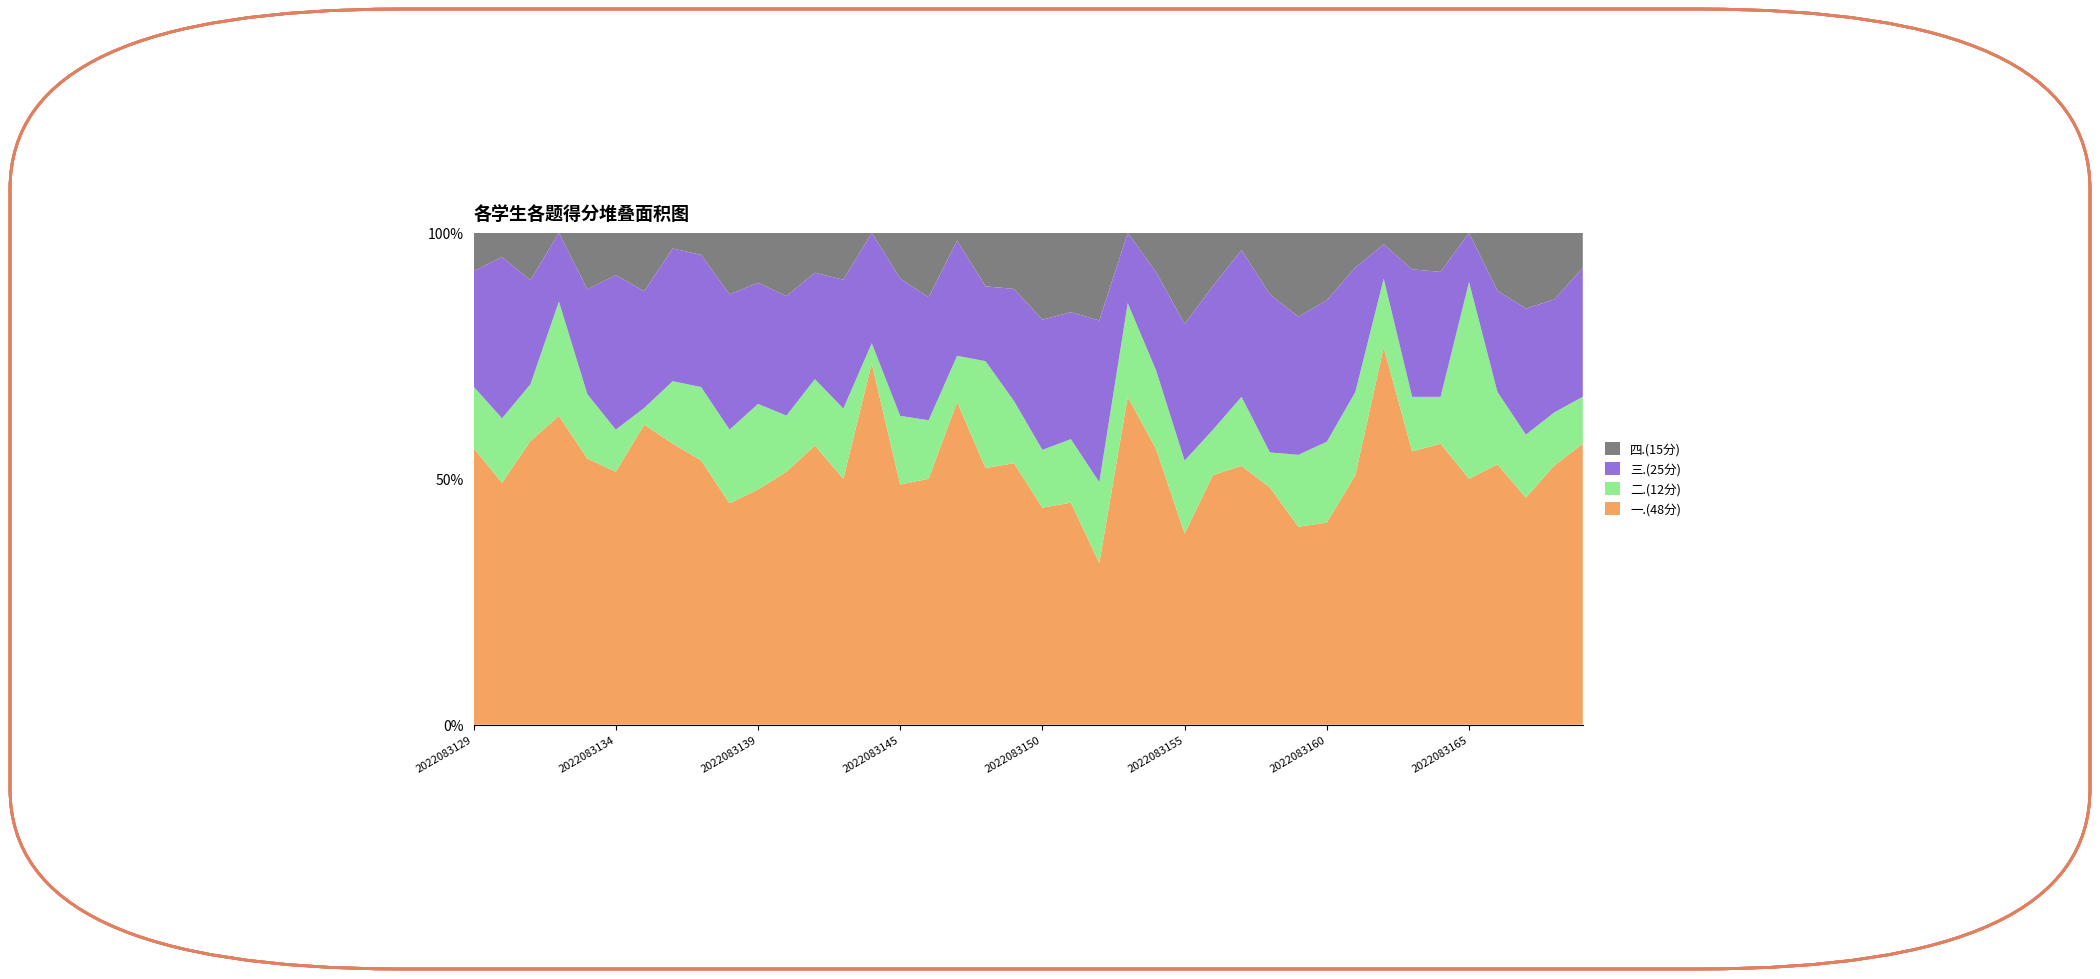

Reading left to right, list all the values displayed in this chart.

一.(48分): 2022083129=36	2022083130=30	2022083131=30	2022083132=27	2022083133=33	2022083134=36	2022083135=36	2022083136=36	2022083137=36	2022083138=18	2022083139=33	2022083140=36	2022083141=42	2022083142=42	2022083144=36	2022083145=42	2022083146=42	2022083147=42	2022083148=24	2022083149=42	2022083150=30	2022083151=42	2022083152=24	2022083153=42	2022083154=42	2022083155=21	2022083156=33	2022083157=30	2022083158=27	2022083159=33	2022083160=30	2022083161=36	2022083162=33	2022083163=30	2022083164=36	2022083165=15	2022083166=36	2022083167=36	2022083168=39	2022083169=24
二.(12分): 2022083129=8	2022083130=8	2022083131=6	2022083132=10	2022083133=8	2022083134=6	2022083135=2	2022083136=8	2022083137=10	2022083138=6	2022083139=12	2022083140=8	2022083141=10	2022083142=12	2022083144=2	2022083145=12	2022083146=10	2022083147=6	2022083148=10	2022083149=10	2022083150=8	2022083151=12	2022083152=12	2022083153=12	2022083154=12	2022083155=8	2022083156=6	2022083157=8	2022083158=4	2022083159=12	2022083160=12	2022083161=12	2022083162=6	2022083163=6	2022083164=6	2022083165=12	2022083166=10	2022083167=10	2022083168=8	2022083169=4
三.(25分): 2022083129=15	2022083130=20	2022083131=11	2022083132=6	2022083133=13	2022083134=22	2022083135=14	2022083136=17	2022083137=18	2022083138=11	2022083139=17	2022083140=17	2022083141=16	2022083142=22	2022083144=11	2022083145=24	2022083146=21	2022083147=15	2022083148=7	2022083149=18	2022083150=18	2022083151=24	2022083152=24	2022083153=9	2022083154=15	2022083155=15	2022083156=19	2022083157=17	2022083158=18	2022083159=23	2022083160=21	2022083161=18	2022083162=3	2022083163=14	2022083164=16	2022083165=3	2022083166=14	2022083167=20	2022083168=17	2022083169=11
四.(15分): 2022083129=5	2022083130=3	2022083131=5	2022083132=0	2022083133=7	2022083134=6	2022083135=7	2022083136=2	2022083137=3	2022083138=5	2022083139=7	2022083140=9	2022083141=6	2022083142=8	2022083144=0	2022083145=8	2022083146=11	2022083147=1	2022083148=5	2022083149=9	2022083150=12	2022083151=15	2022083152=13	2022083153=0	2022083154=6	2022083155=10	2022083156=7	2022083157=2	2022083158=7	2022083159=14	2022083160=10	2022083161=5	2022083162=1	2022083163=4	2022083164=5	2022083165=0	2022083166=8	2022083167=12	2022083168=10	2022083169=3